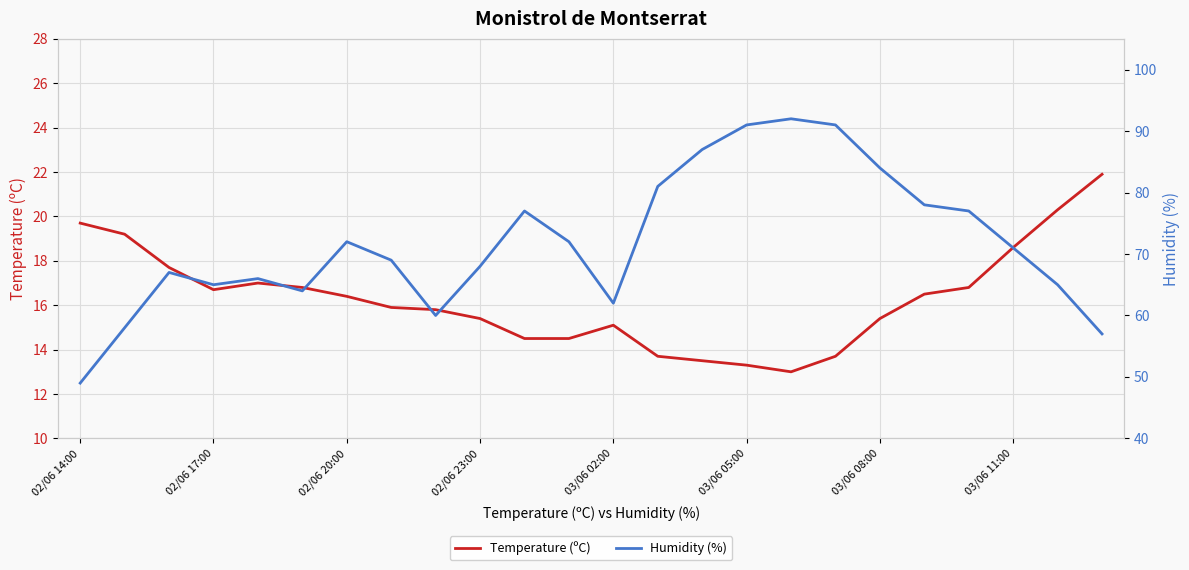

True or false: Humidity (%) and Temperature (ºC) intersect in this chart.

False